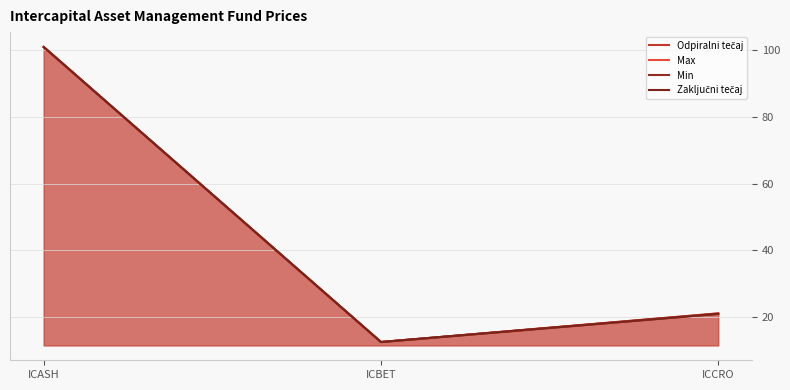

What is the value of the Max point at the 2nd from the left?

12.6